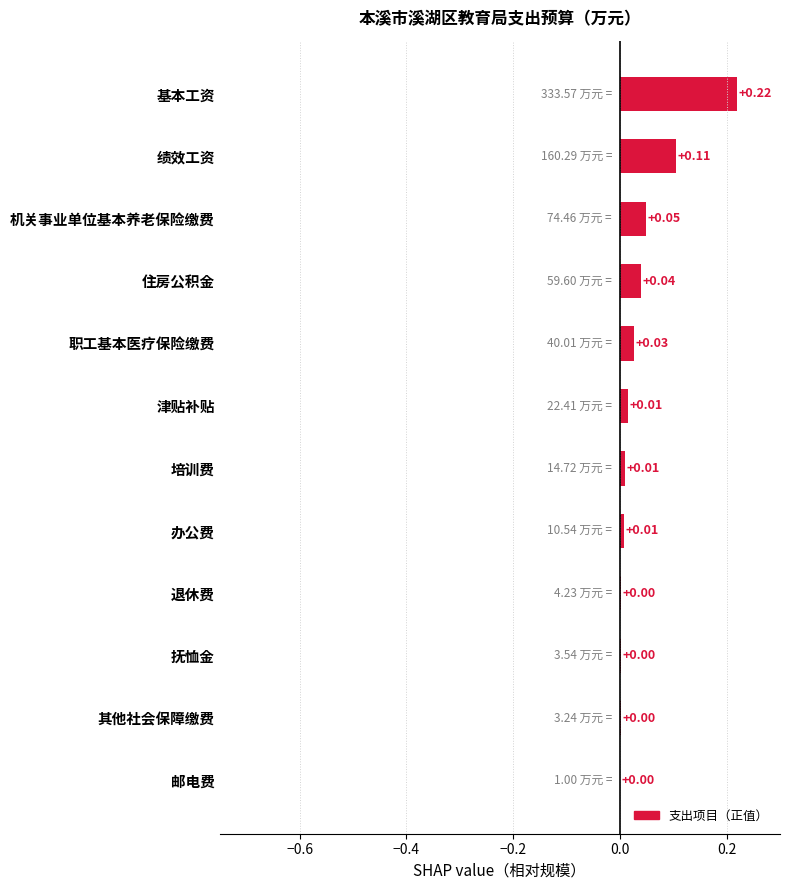

Which has a higher value, 退休费 or 职工基本医疗保险缴费?

职工基本医疗保险缴费